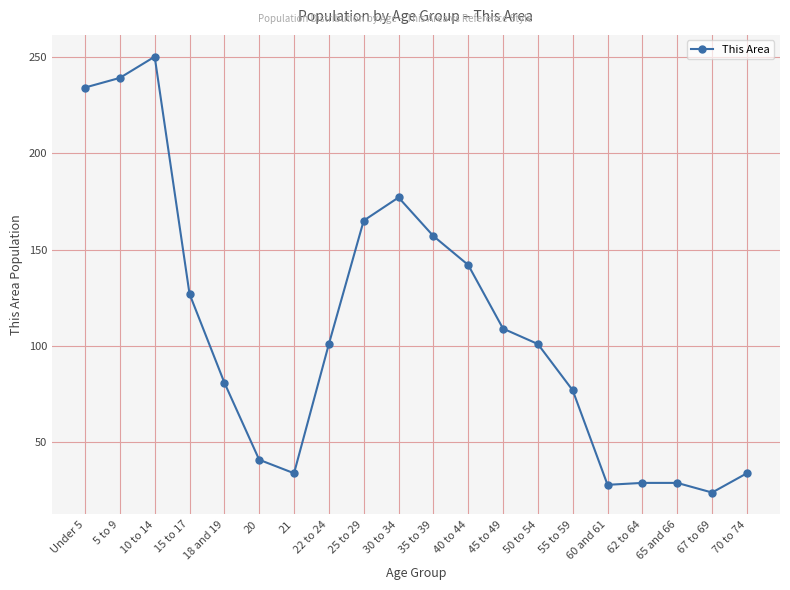

What is the change in value from 18 and 19 to 35 to 39?

+76